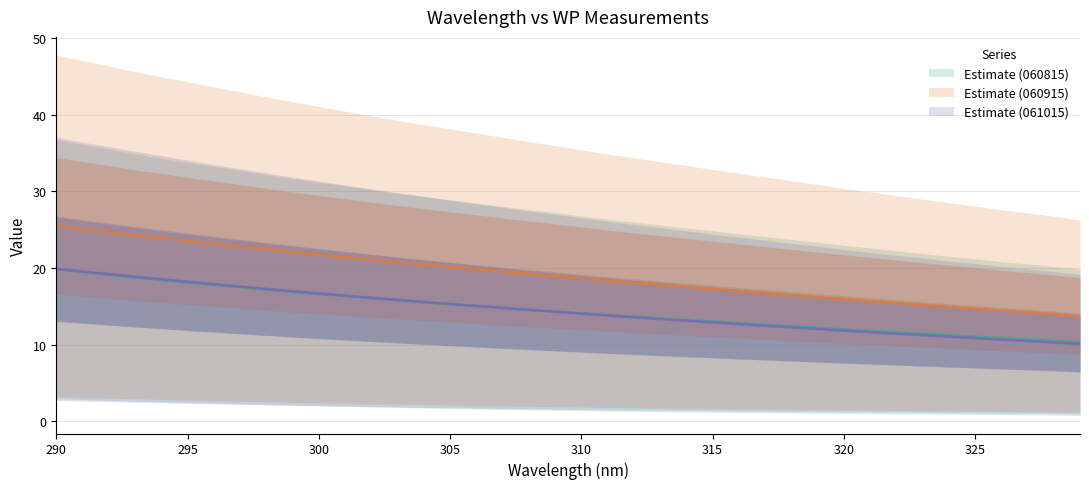

True or false: Estimate (060915)_line and Estimate (061015)_line cross at least once.

False